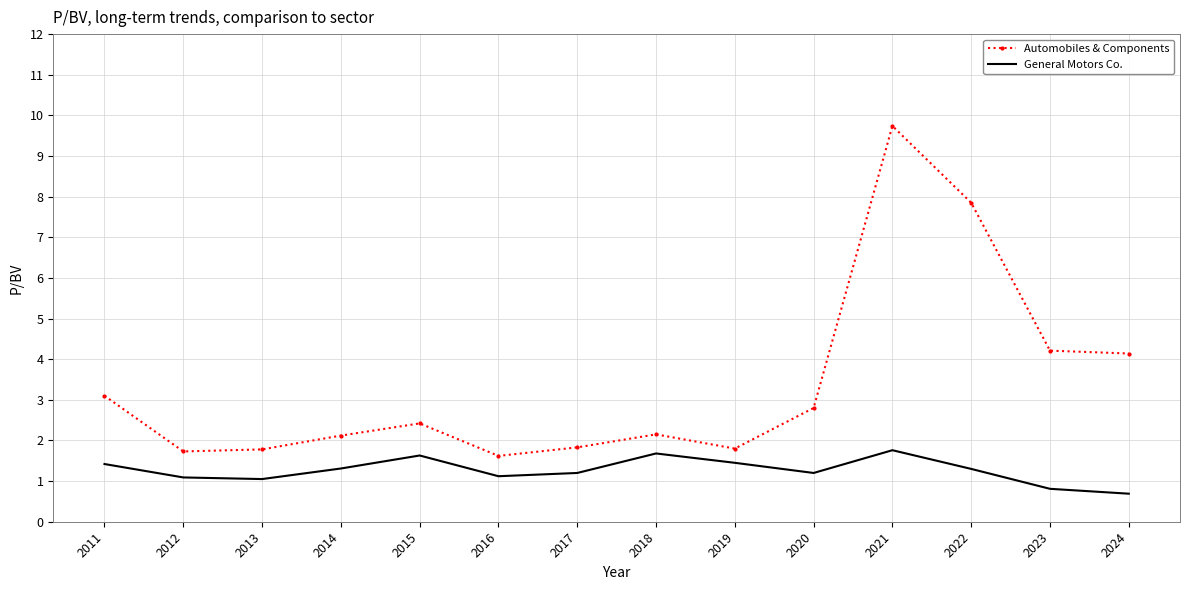

Which category has the highest value across all series?

2021